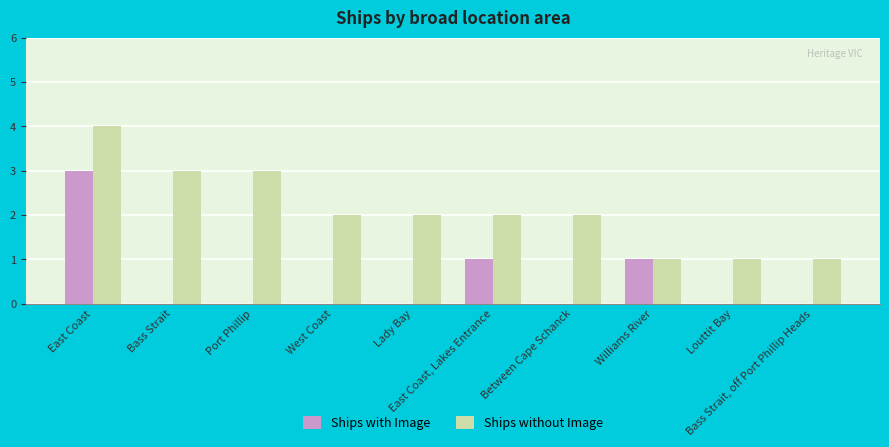

What is the average value of the Ships without Image series?

2